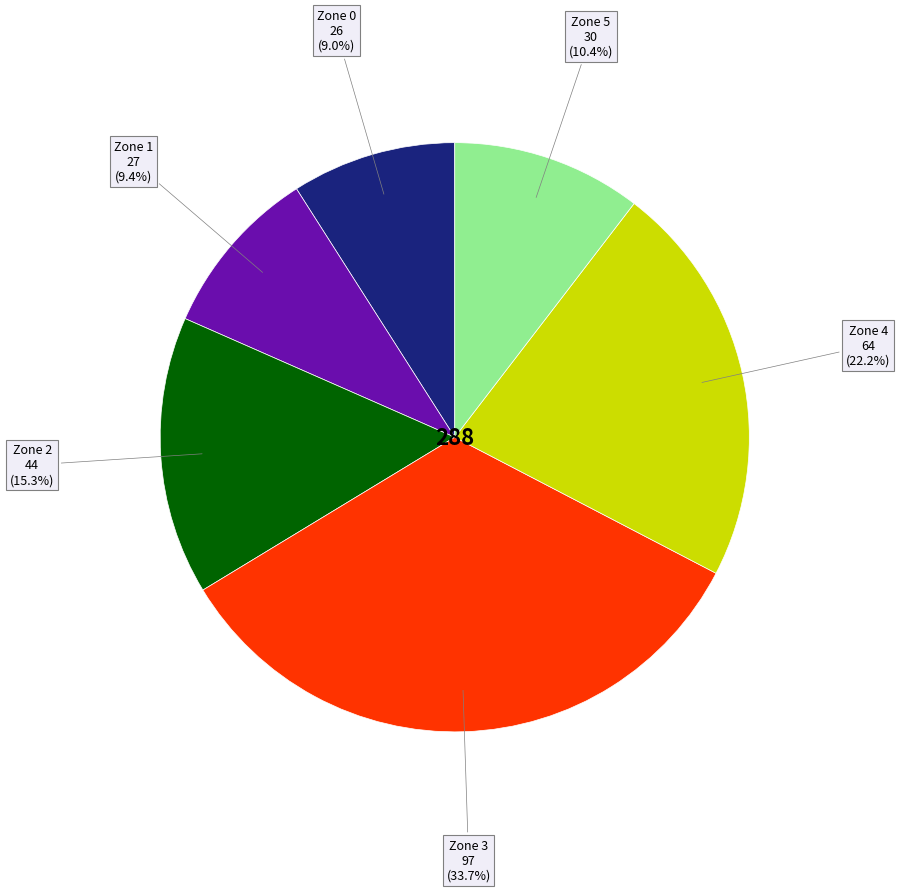

Is there a majority slice in this chart?

No